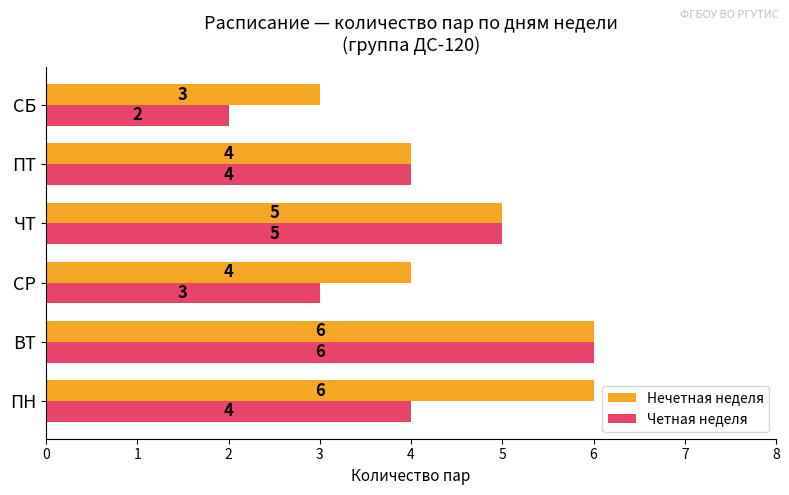

At which label does Четная неделя reach its peak?

ВТ